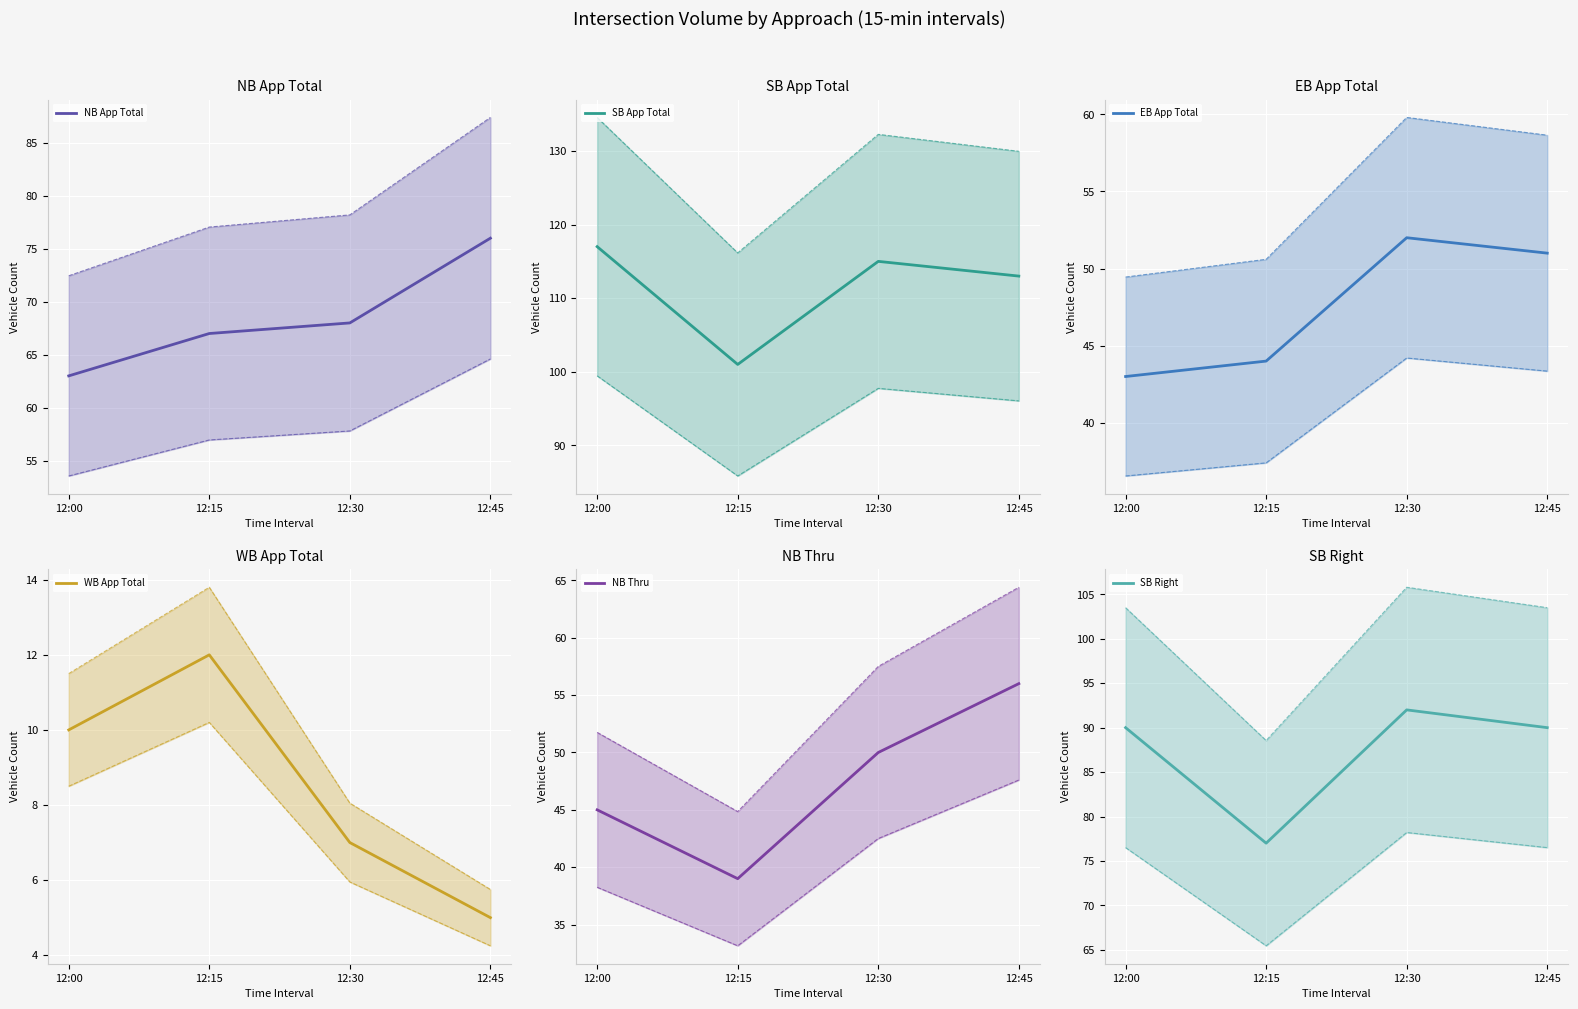

Which category has the highest value across all series?

12:00